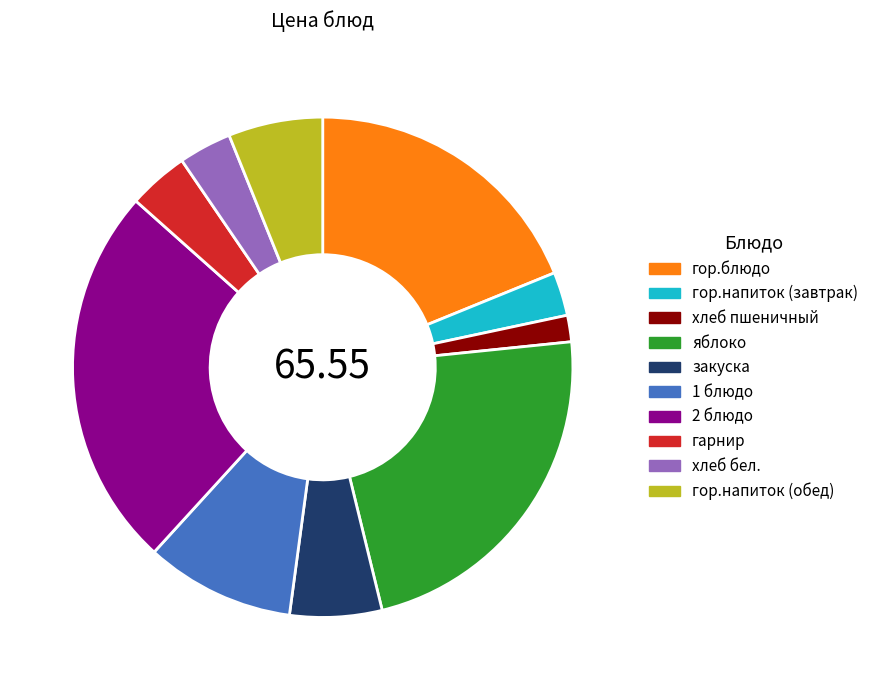

Is there a majority slice in this chart?

No